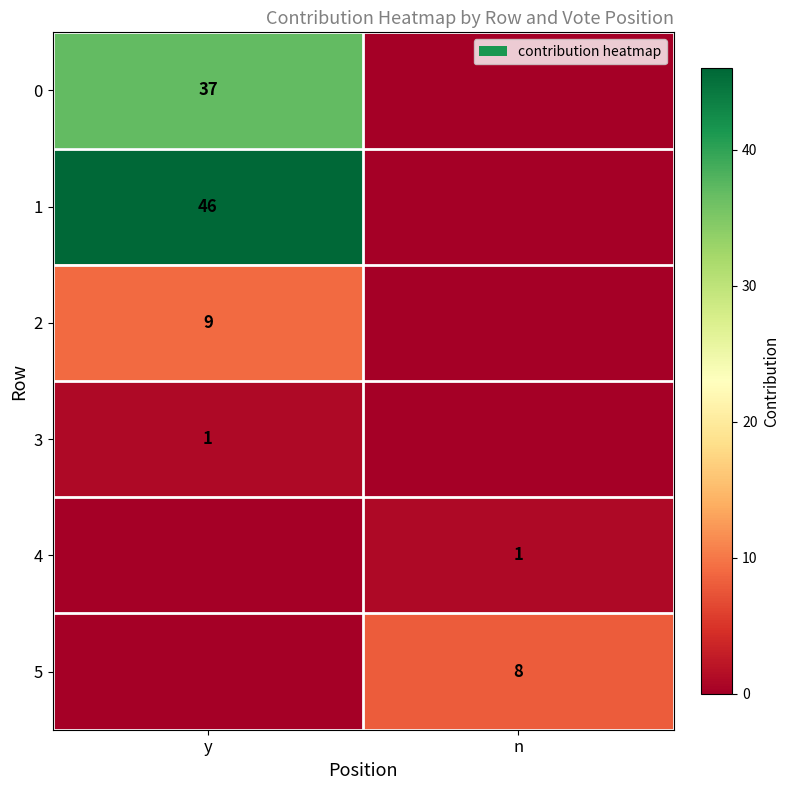

The value of 0 at y is 37. True or false?

True